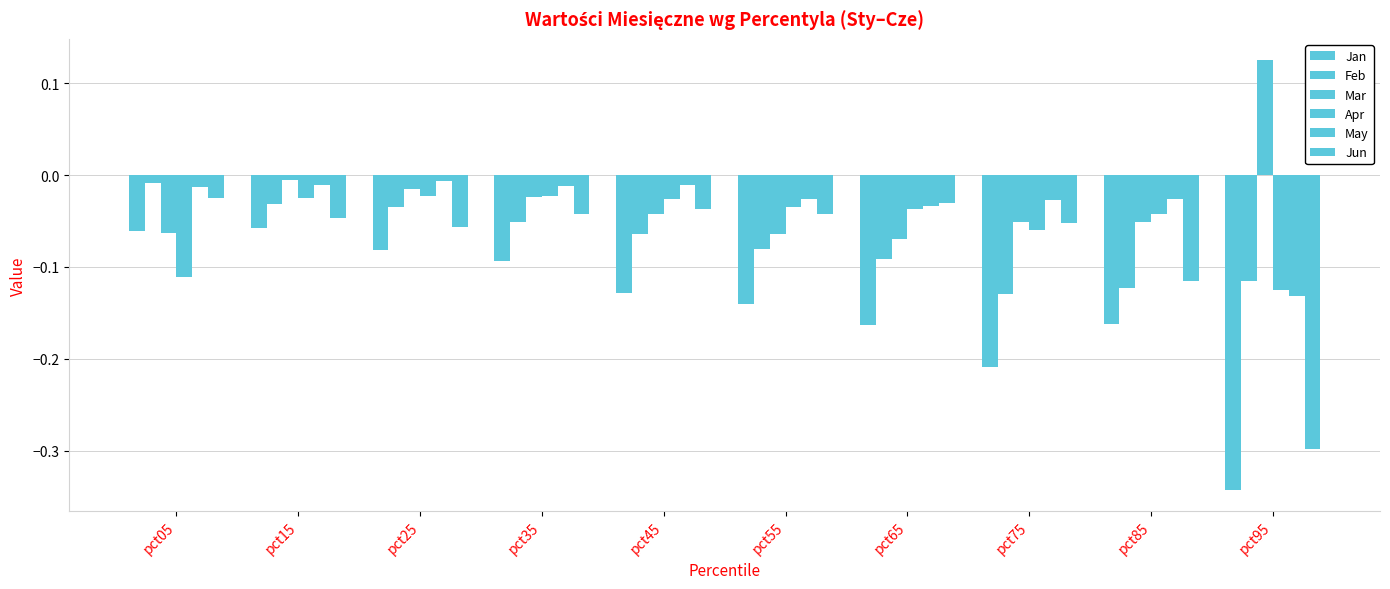

What is the difference between the highest and lowest values at pct05?

0.1